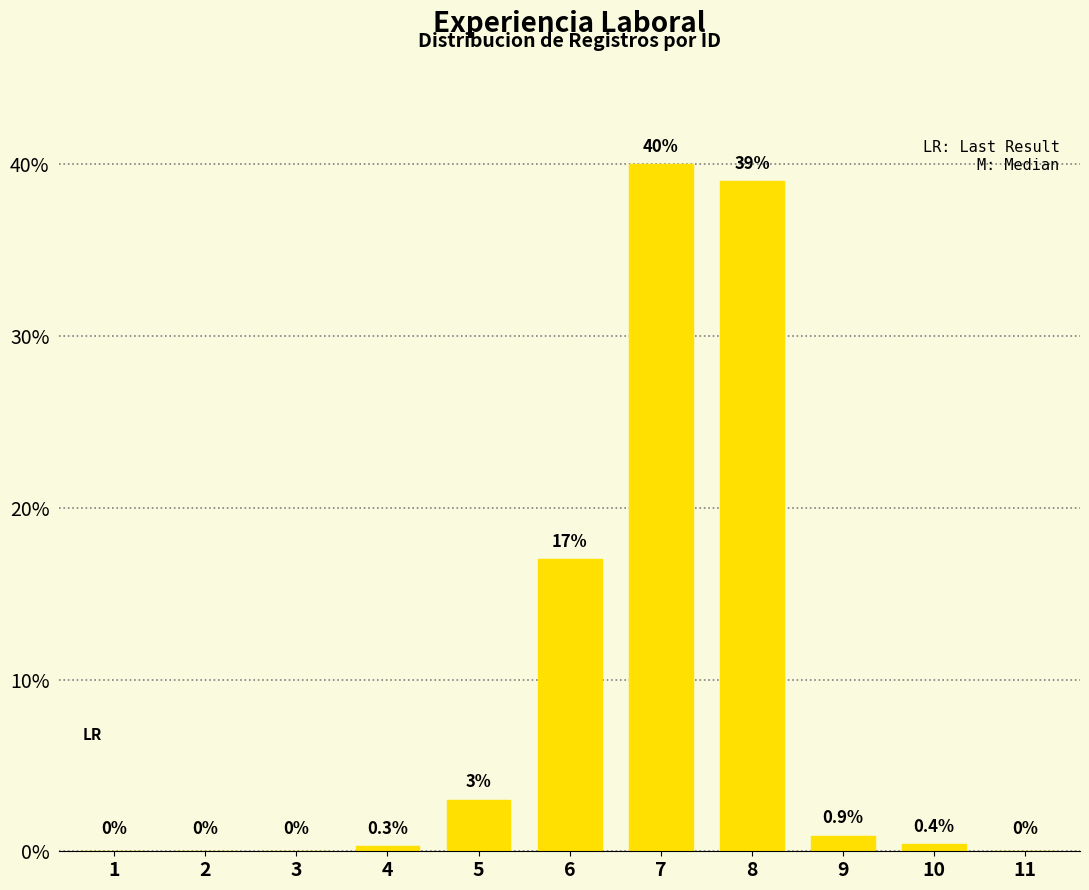

The value at 8 is 39.0. True or false?

True